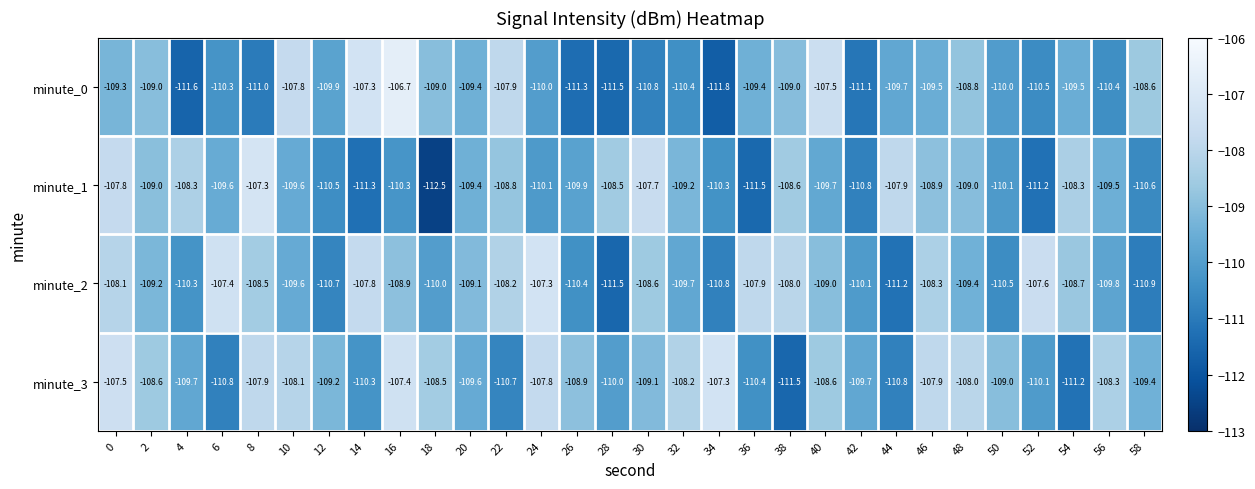

Between 10 and 16, which series saw the biggest shift?

minute_0